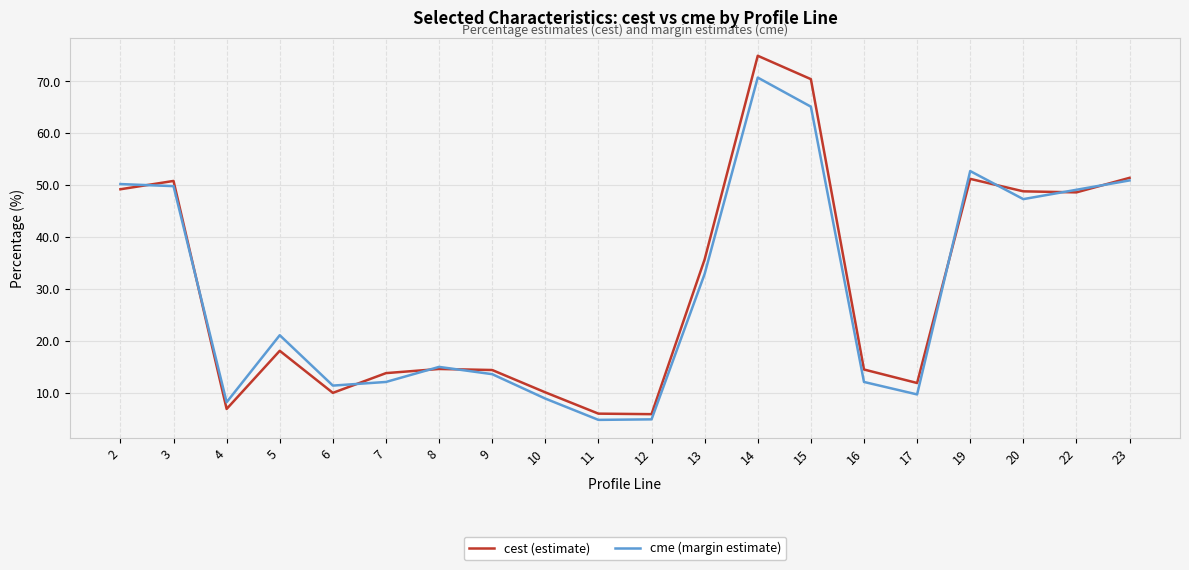

True or false: cest (estimate) has a value of 14.5 at 16.

True